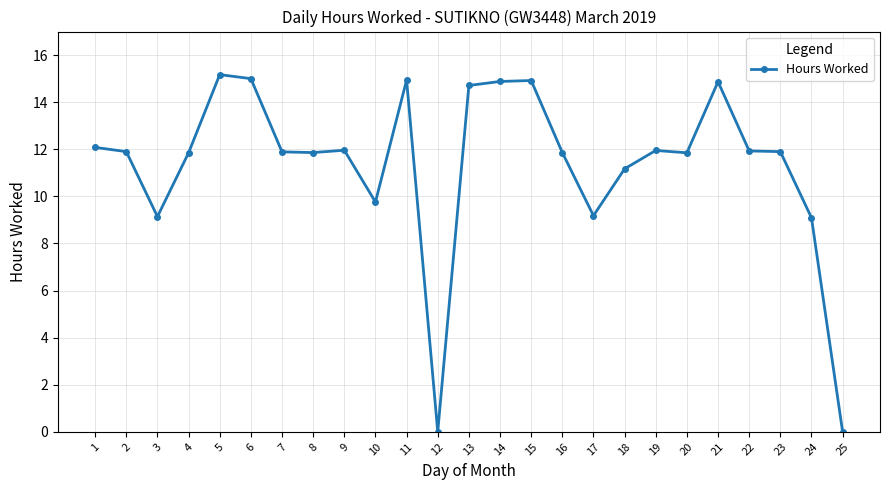

Where is the first local minimum?

3